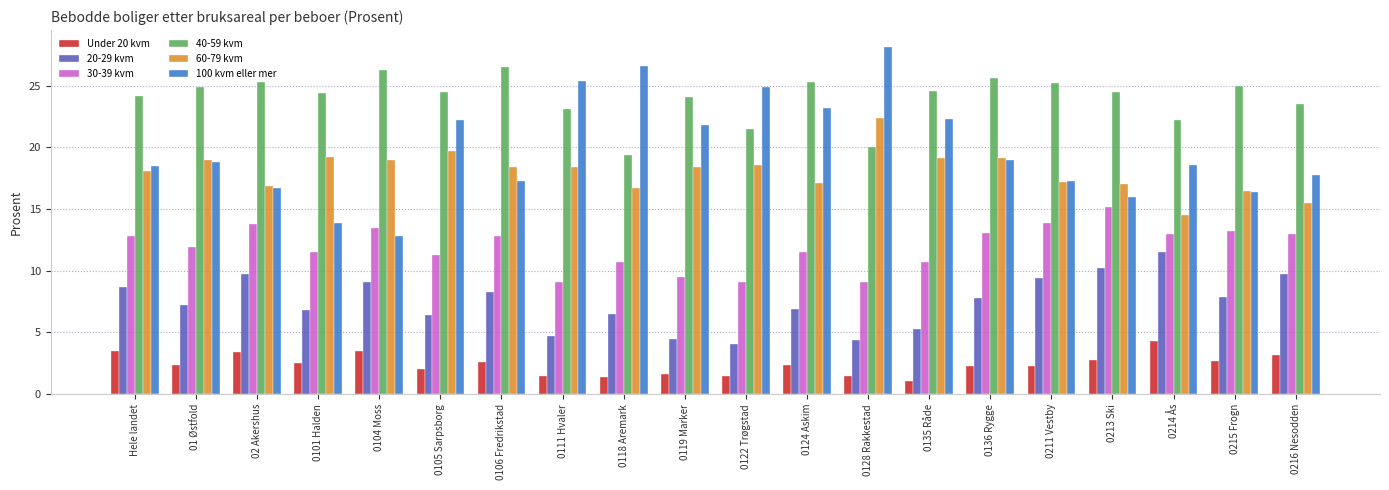

The 20-29 kvm series shows 6.5 at 0118 Aremark. True or false?

True